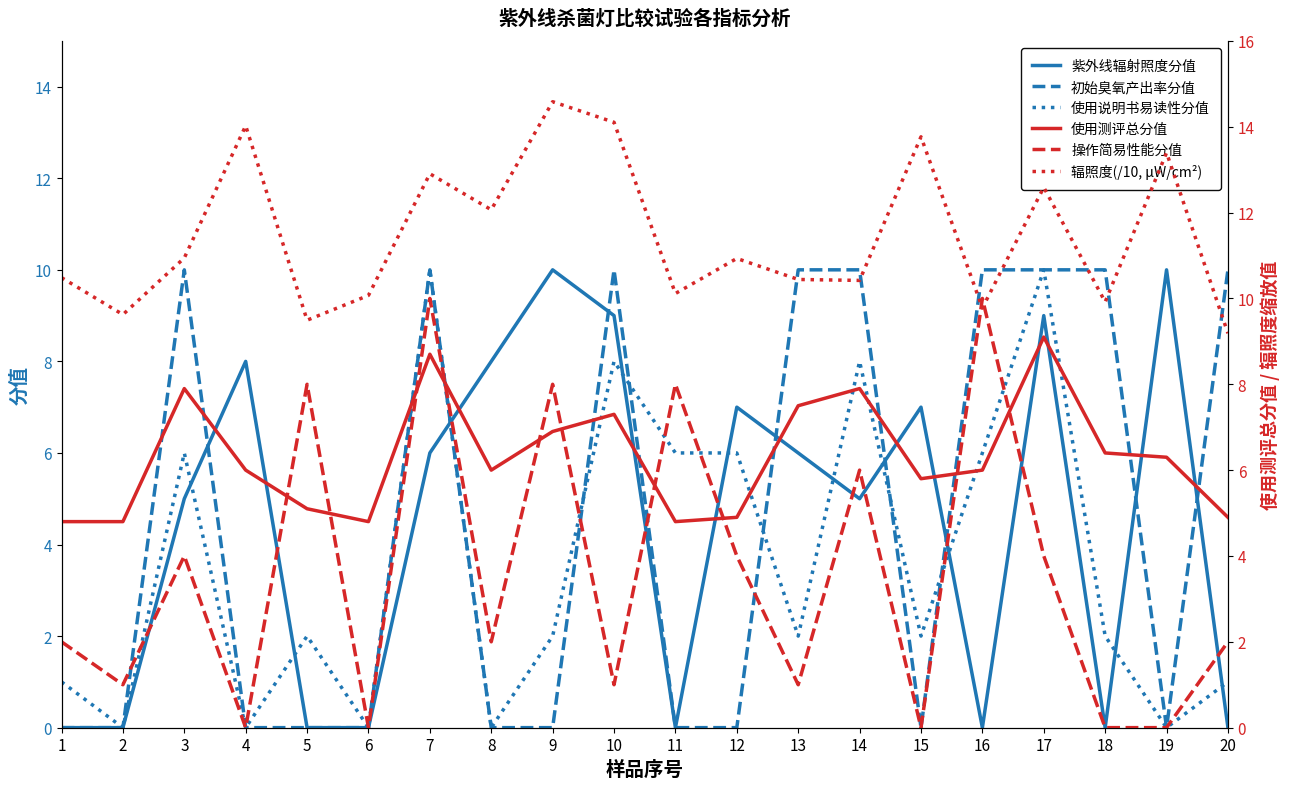

Where is the first local minimum for 使用说明书易读性分值?

2